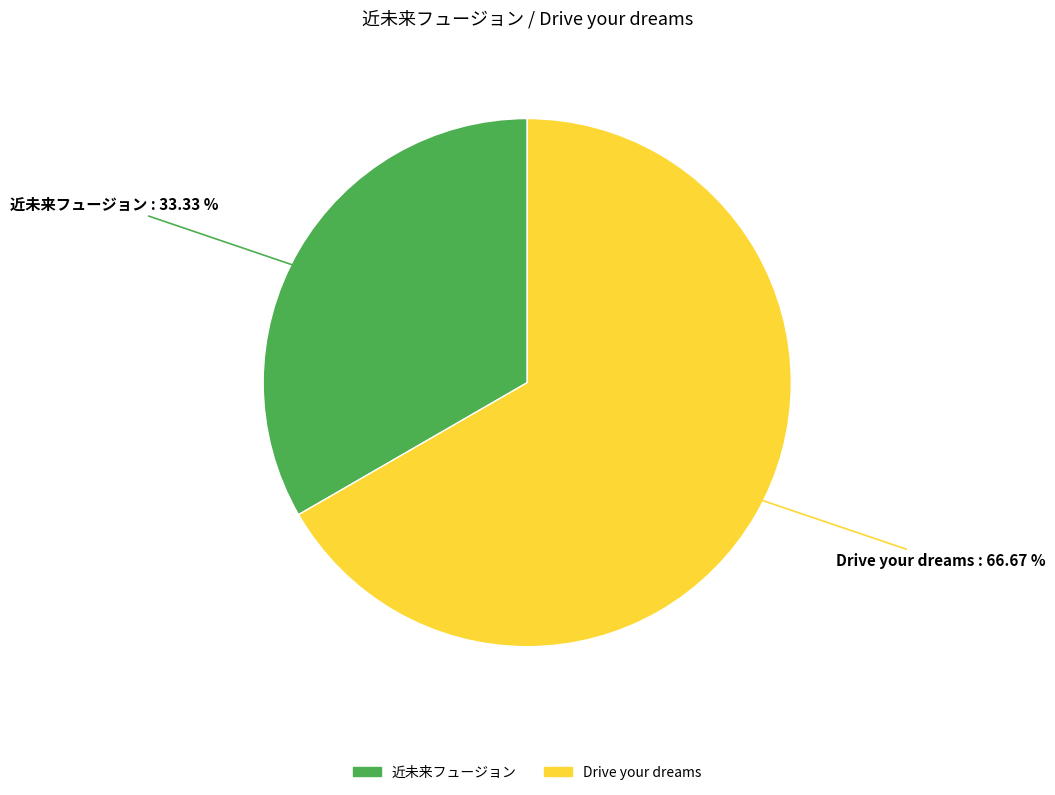

What percentage do 近未来フュージョン and Drive your dreams together represent?

100.0%